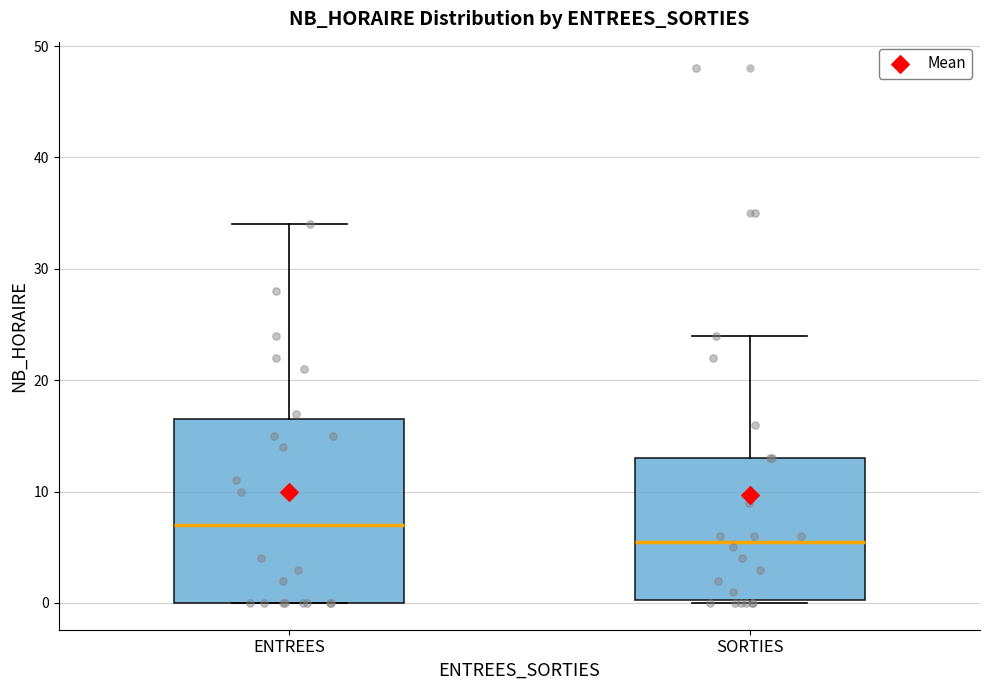

Reading left to right, read every box against the y-axis: the position of its median line, the range the box covers, and the ends of its whiskers. The values are not printed on the chart, so give them approximately, as read against the axis.

ENTREES: median 7, box 0 to 17, whiskers 0 to 34
SORTIES: median 6, box 0 to 13, whiskers 0 to 24